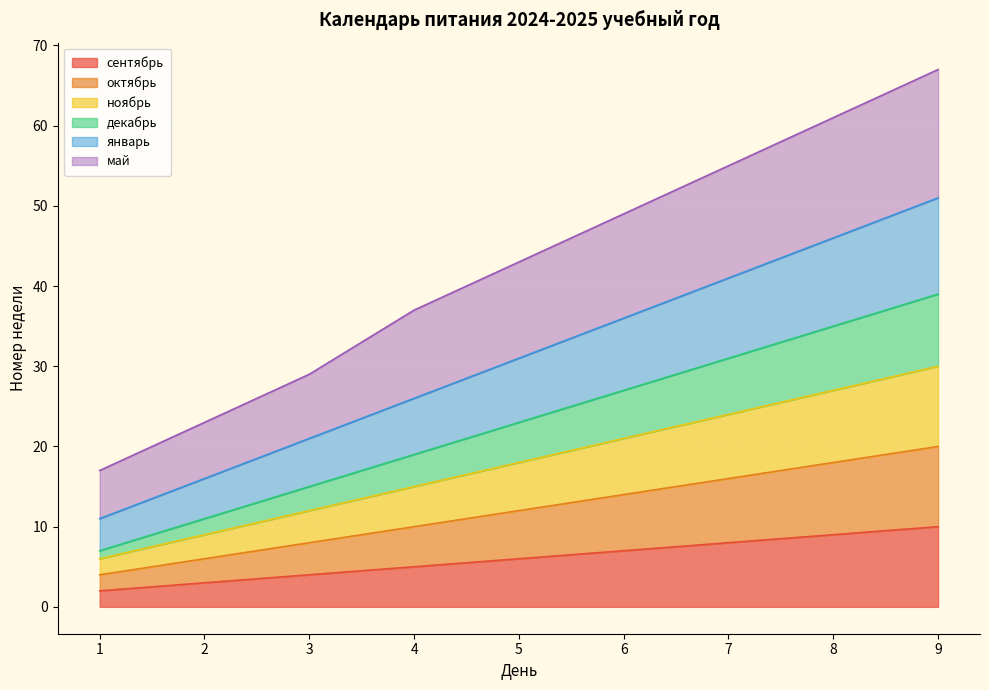

Where is сентябрь nearest to the value 6?

5